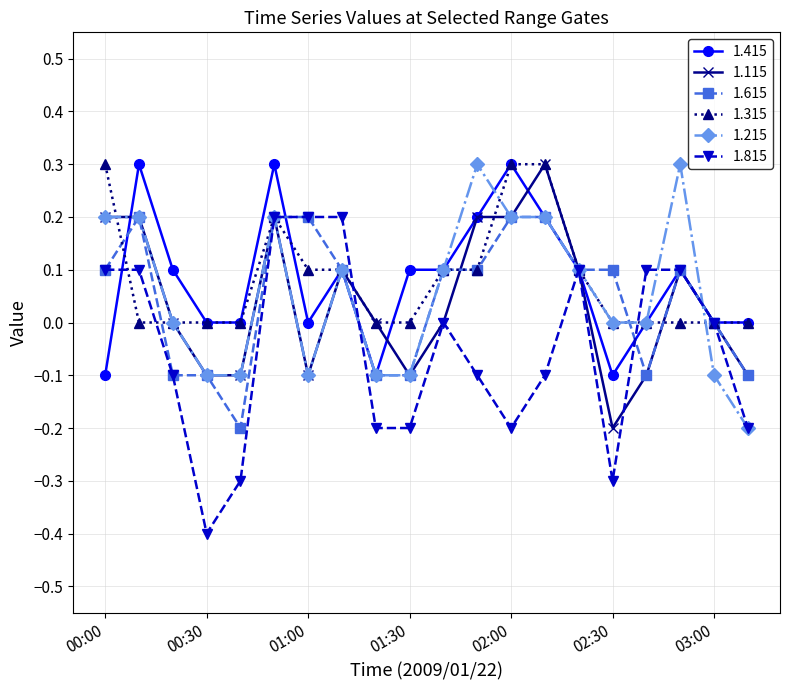

Which series has the largest range (max minus min)?

1.815